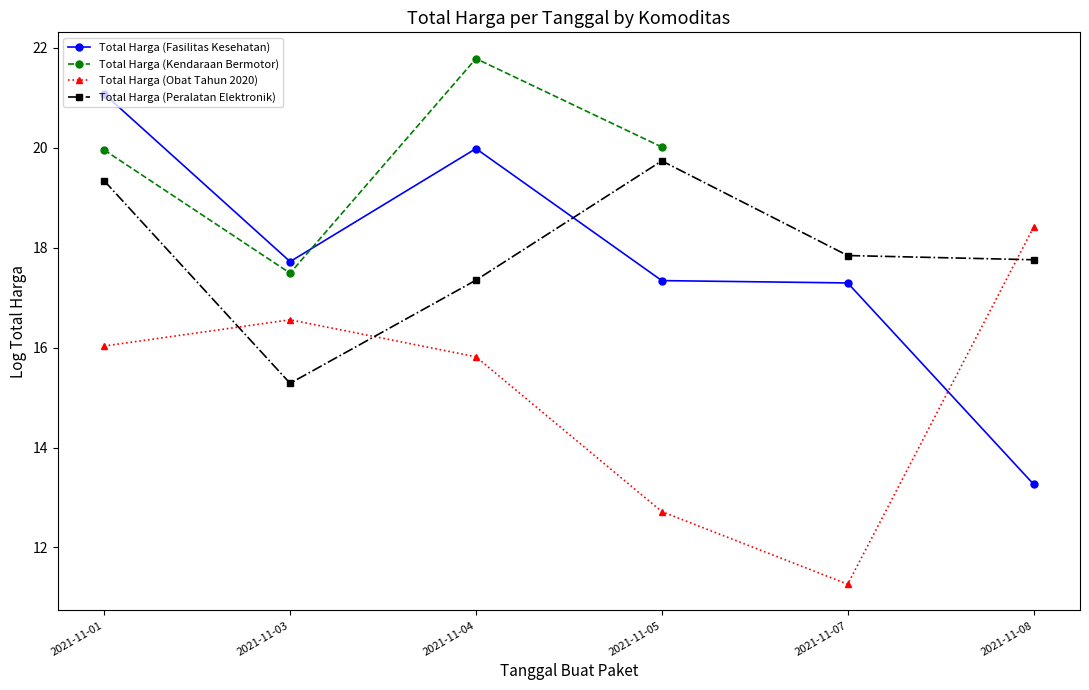

What is the value of the Total Harga (Fasilitas Kesehatan) point at the 4th from the left?

17.3